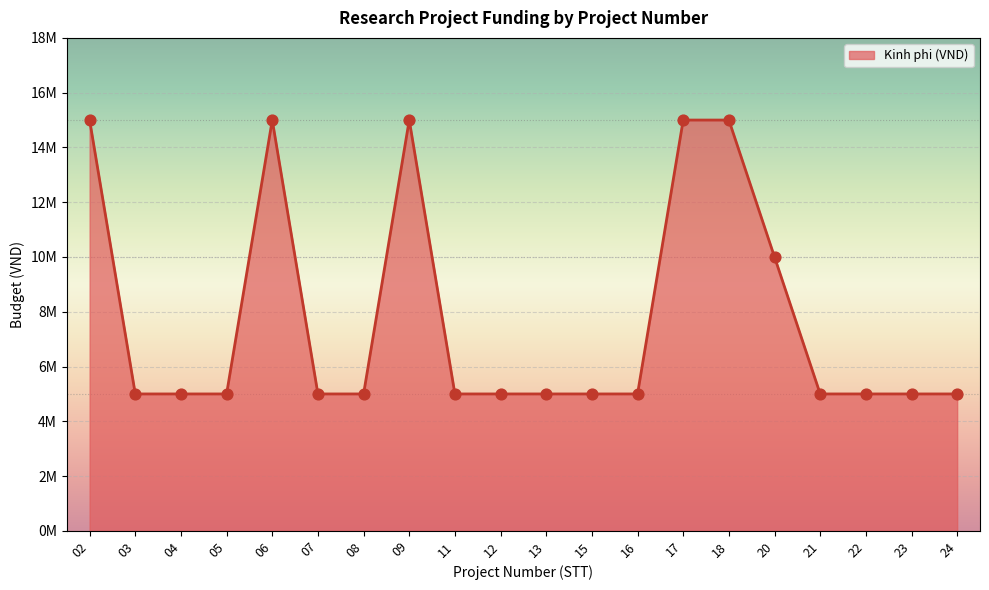

Does the chart have visible grid lines?

Yes